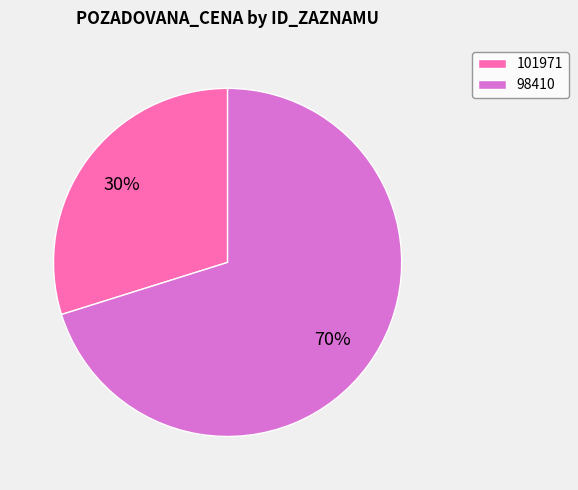

How many segments does this pie chart have?

2